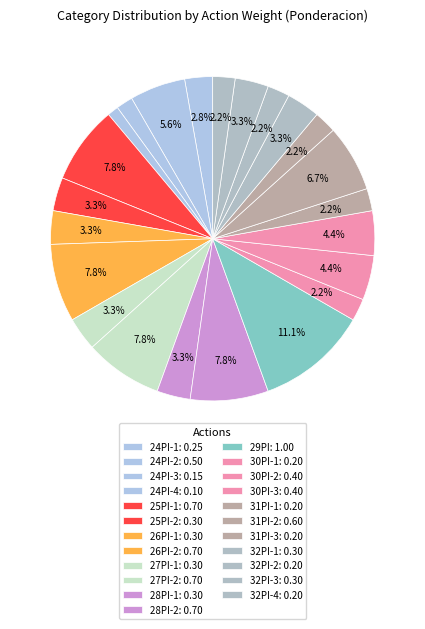

Does 25PI-2 represent more than half of the total?

No